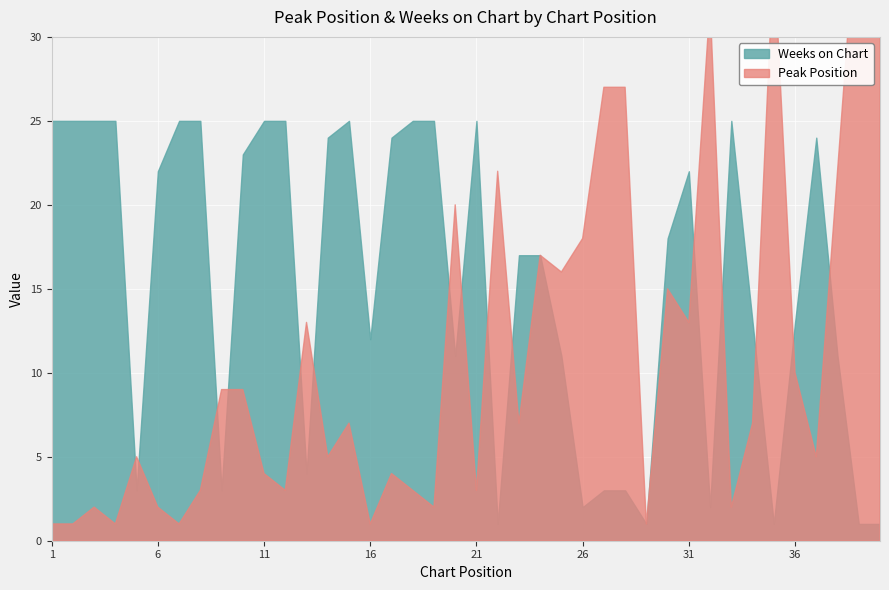

At which category does Weeks on Chart reach its first local peak?

15